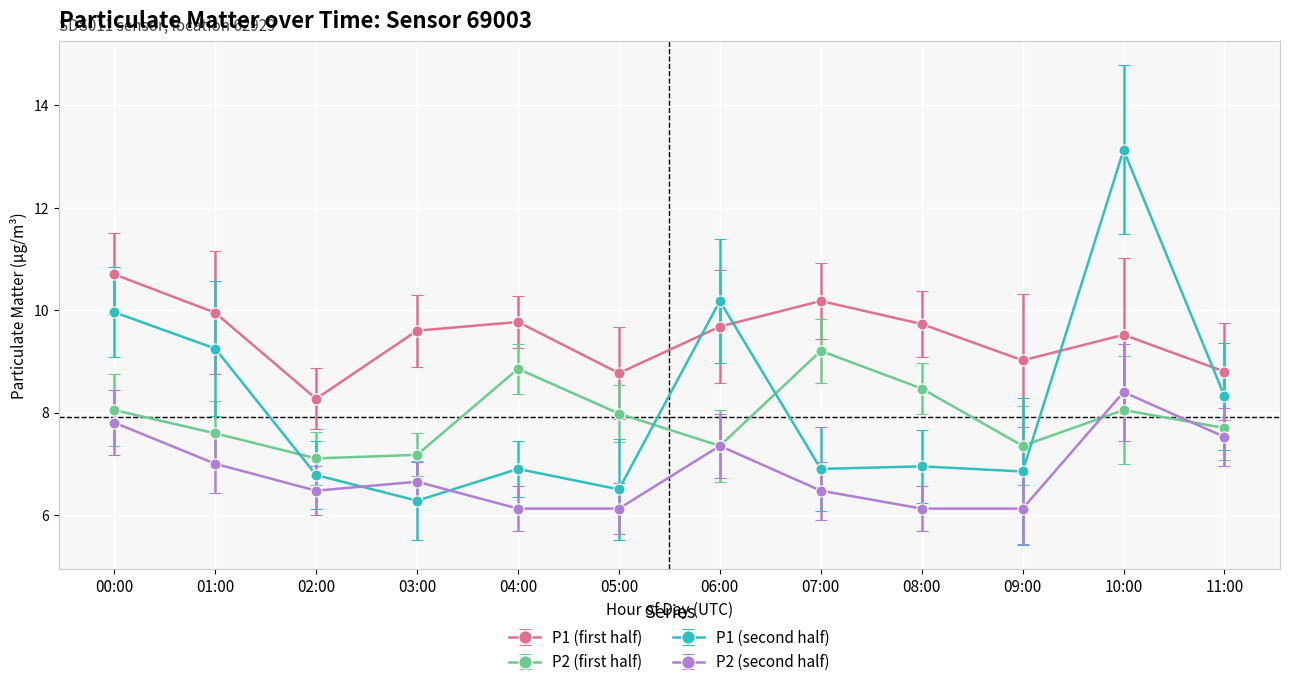

True or false: P1 (second half) has more than 2 interior local peaks.

True